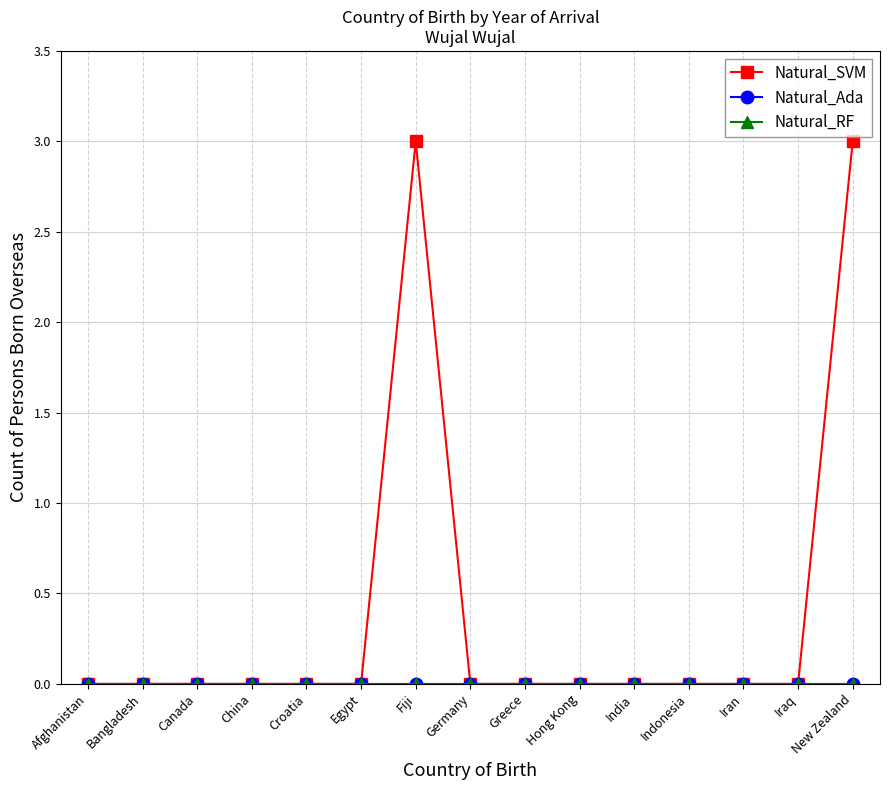

True or false: Natural_RF has more than 1 points higher than both neighbors.

False